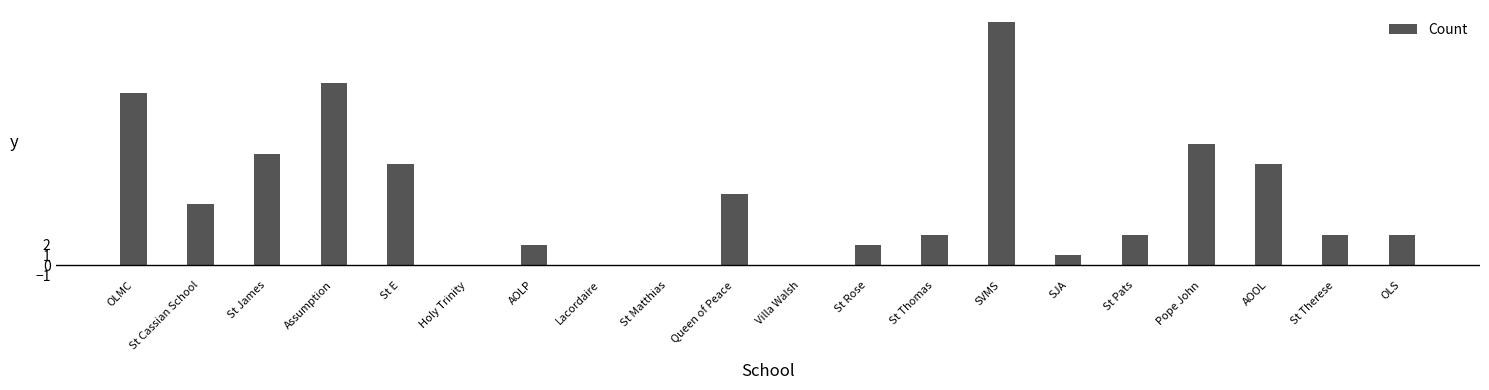

The value at St Matthias is 0. True or false?

True